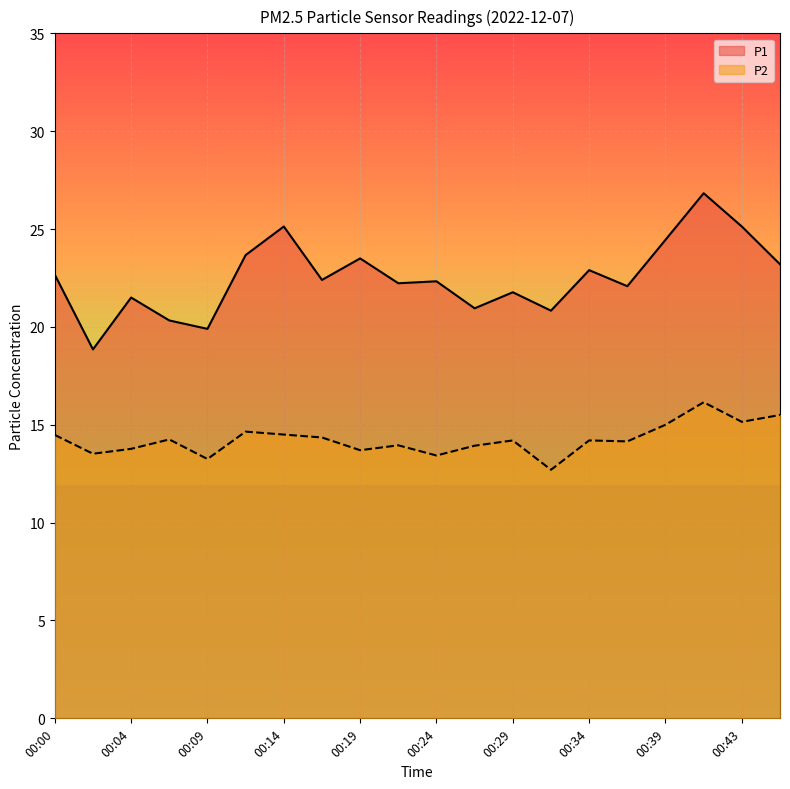

What is the difference between the maximum and minimum values in the P2 series?

3.4